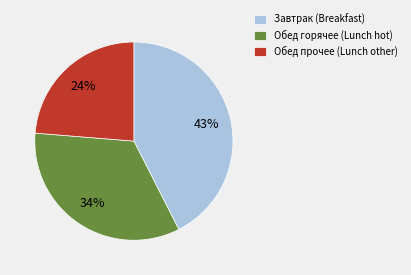

Is the sum of Завтрак (Breakfast) and Обед горячее (Lunch hot) greater than half?

Yes